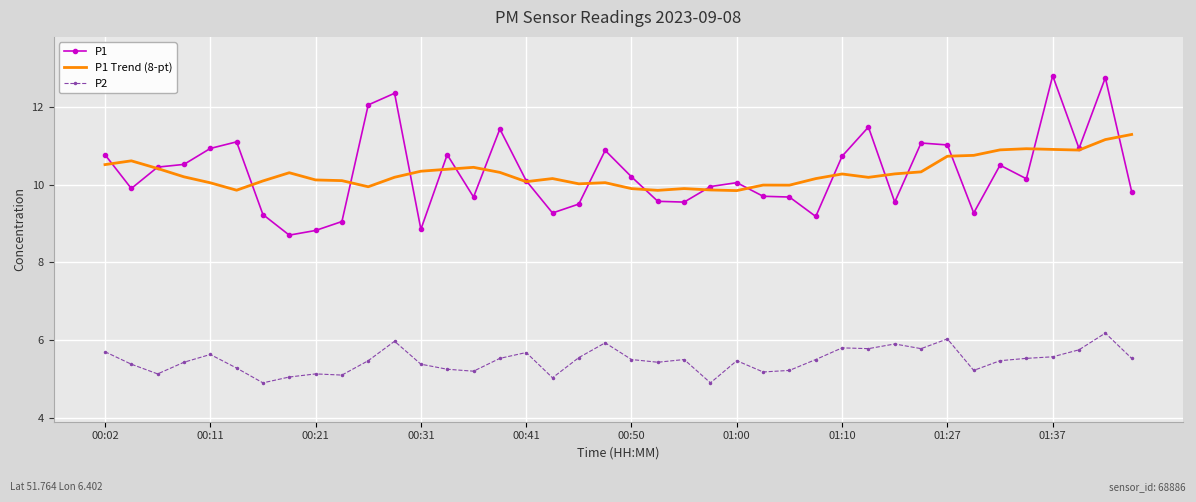

List the series in order of their peak value, lowest first.

P2, P1 Trend (8-pt), P1